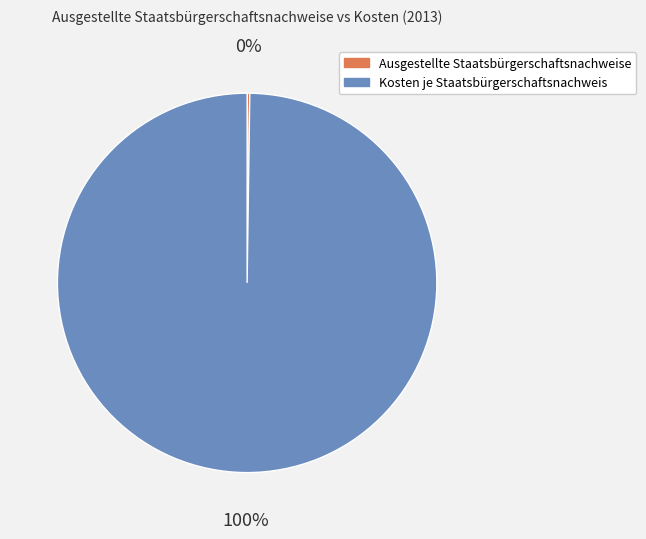

Which slice is the largest?

Kosten je Staatsbürgerschaftsnachweis